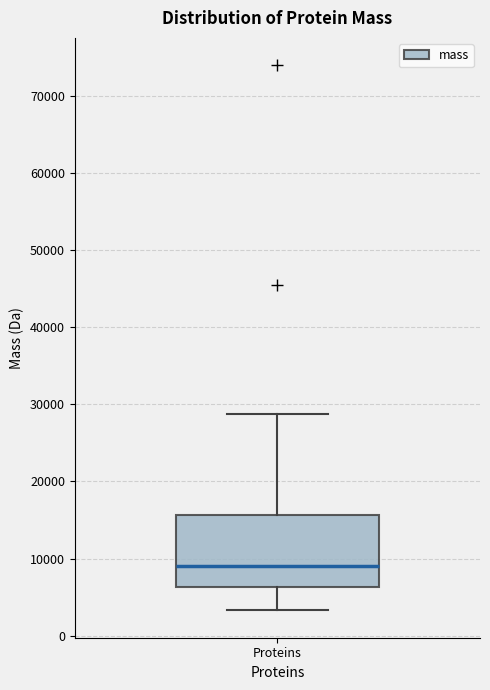

Where is the lower edge of the box for Proteins on the y-axis? The values are not printed on the chart, so give them approximately, as read against the axis.

6000